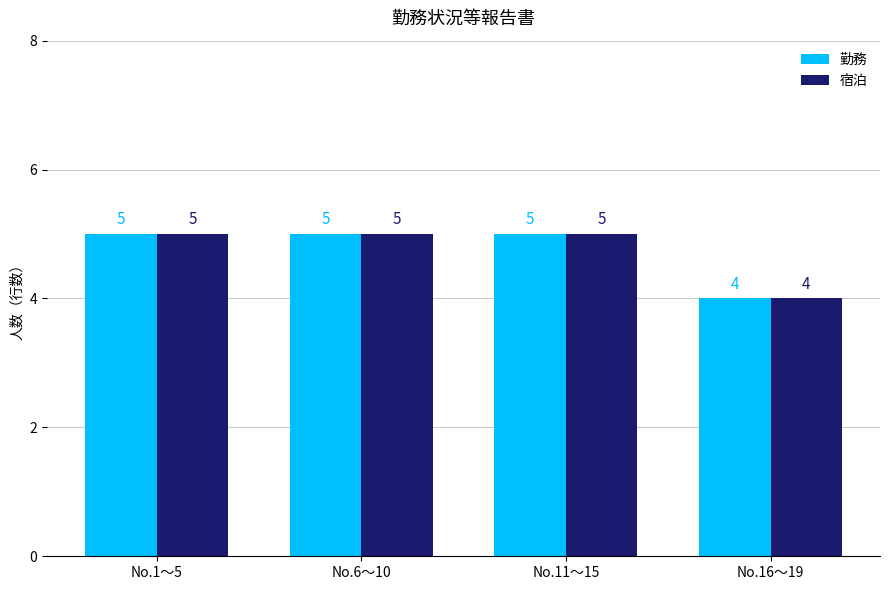

True or false: 勤務 has a value of 3 at No.1～5.

False